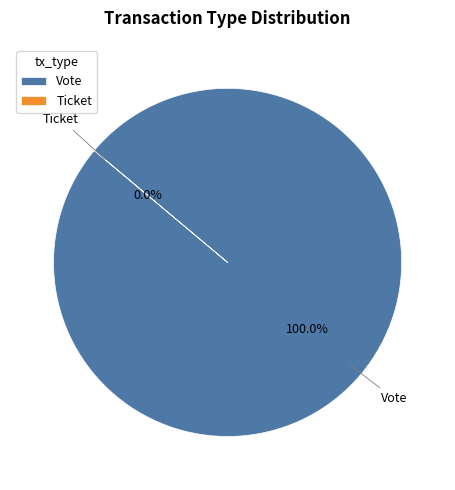

Does Ticket represent more than half of the total?

No